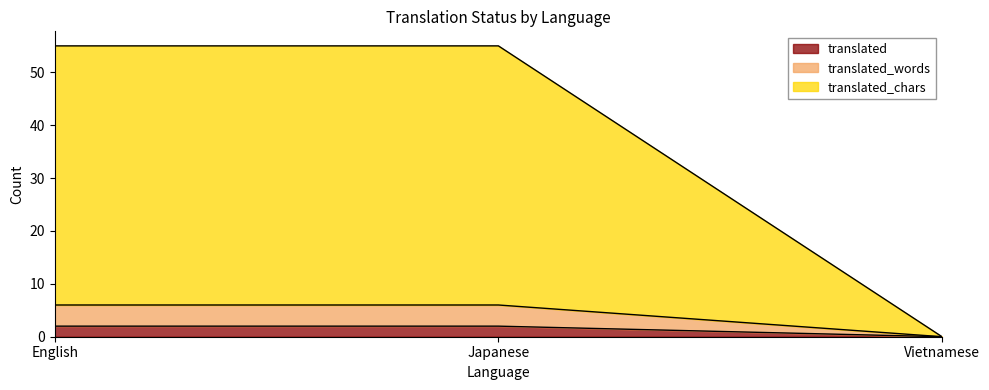

Does the chart display data point markers on the line(s)?

No